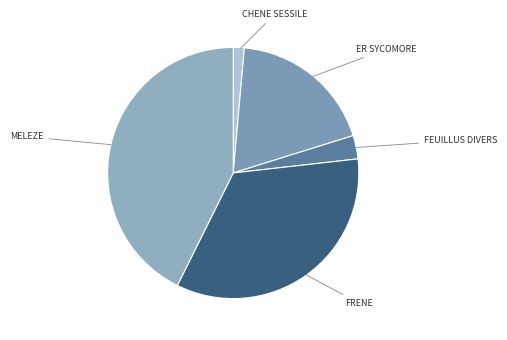

Is there a majority slice in this chart?

No